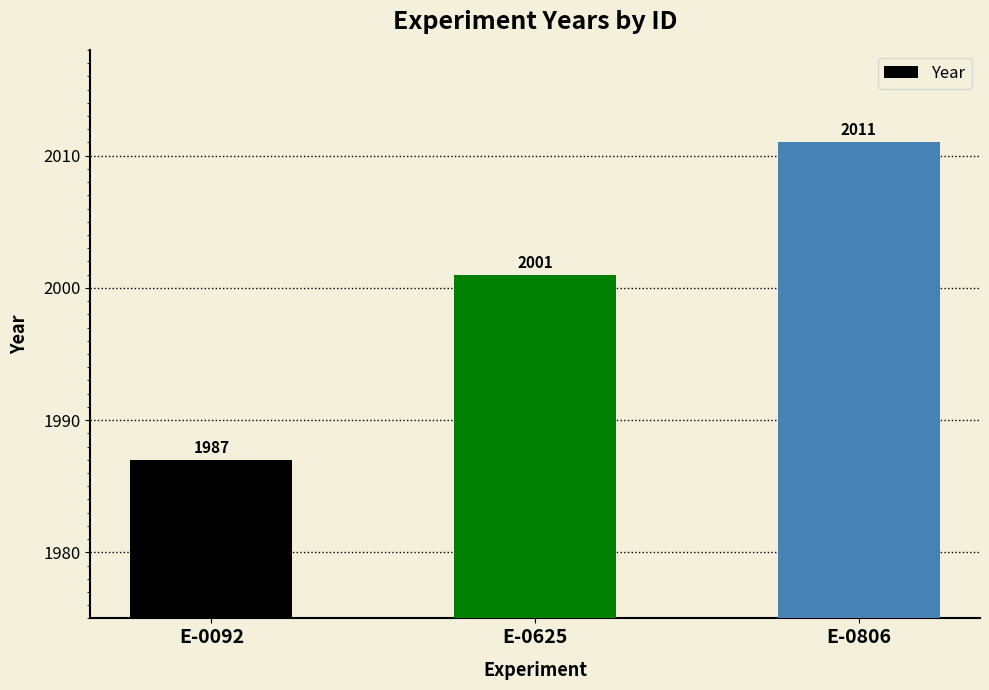

What is the approximate value at E-0092, to the nearest 5?

1985